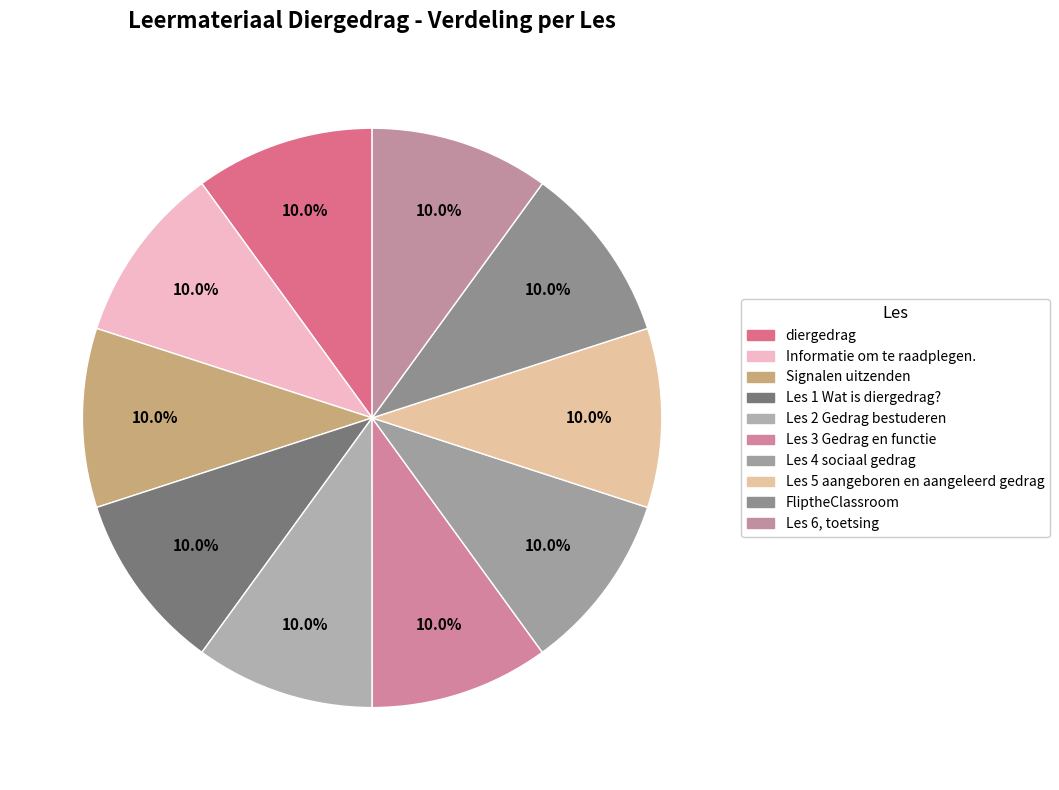

Which category has the smallest portion of the pie?

Les 3 Gedrag en functie